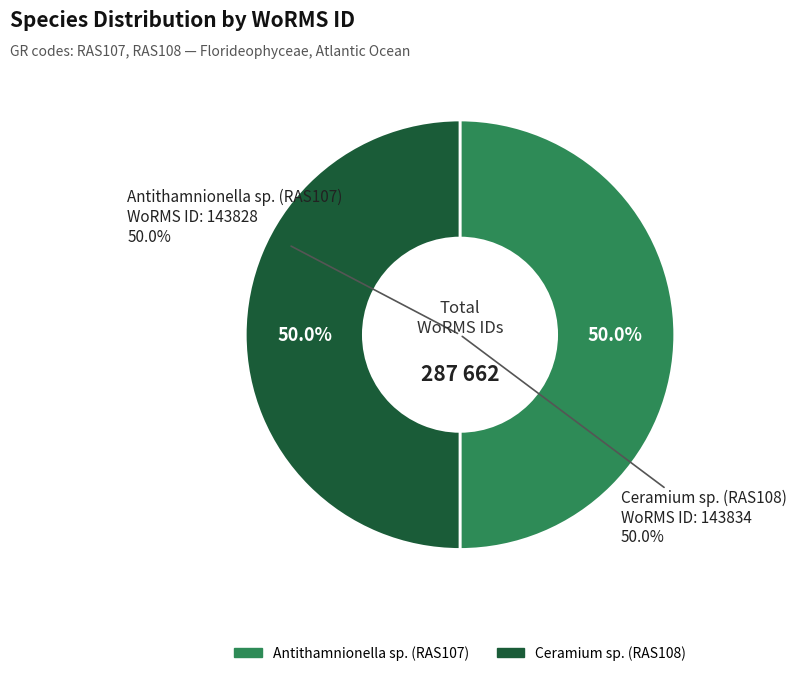

Do Antithamnionella sp. (RAS107) and Ceramium sp. (RAS108) together represent more than half of the pie?

Yes